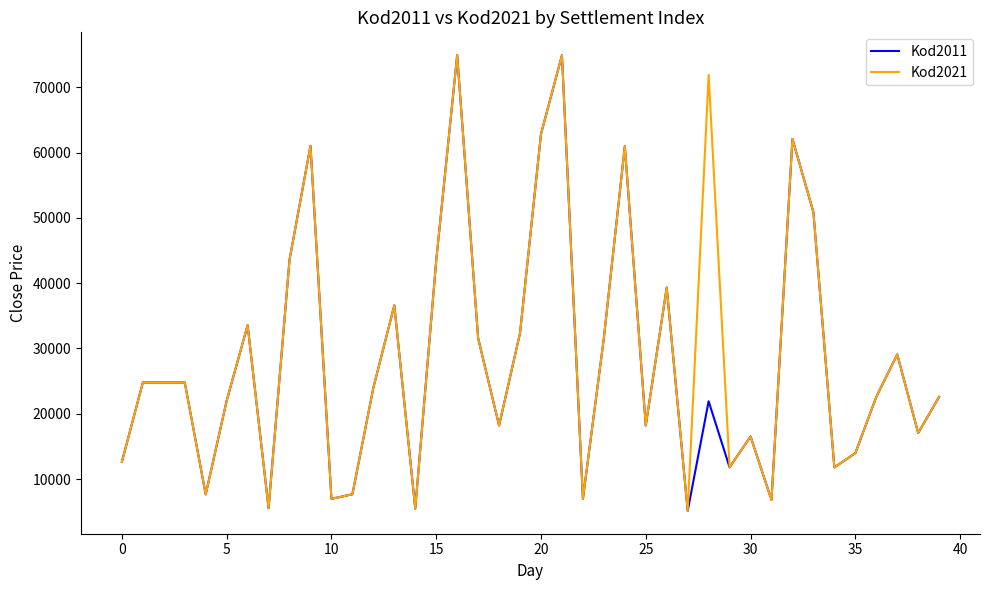

How many lines are shown in the chart?

2